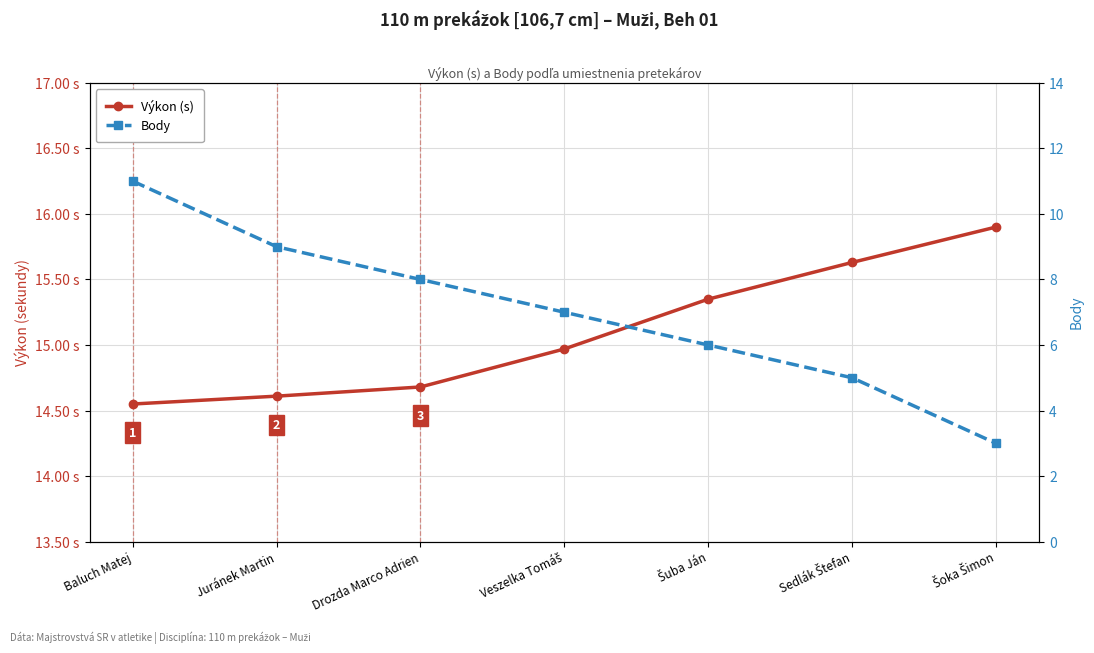

What is the label of the 5th point from the right?

Drozda Marco Adrien